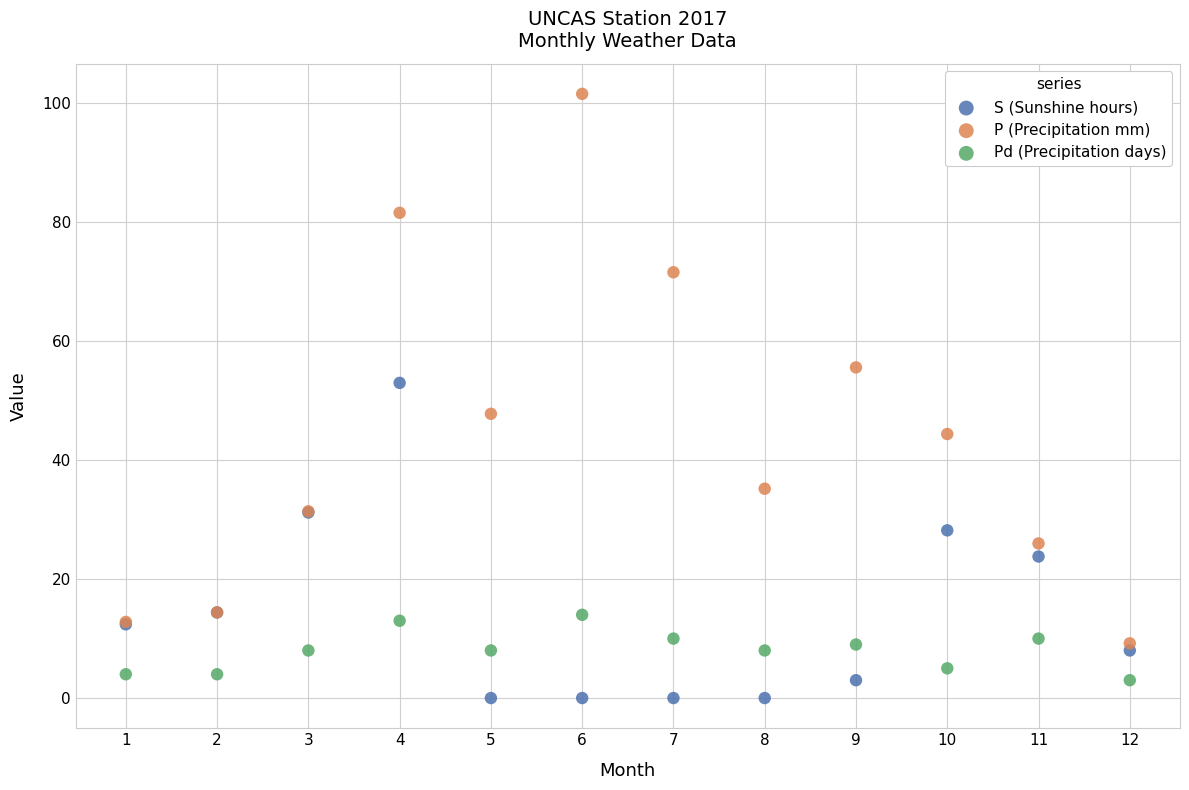

Which series contains the highest Y value?

P (Precipitation mm)